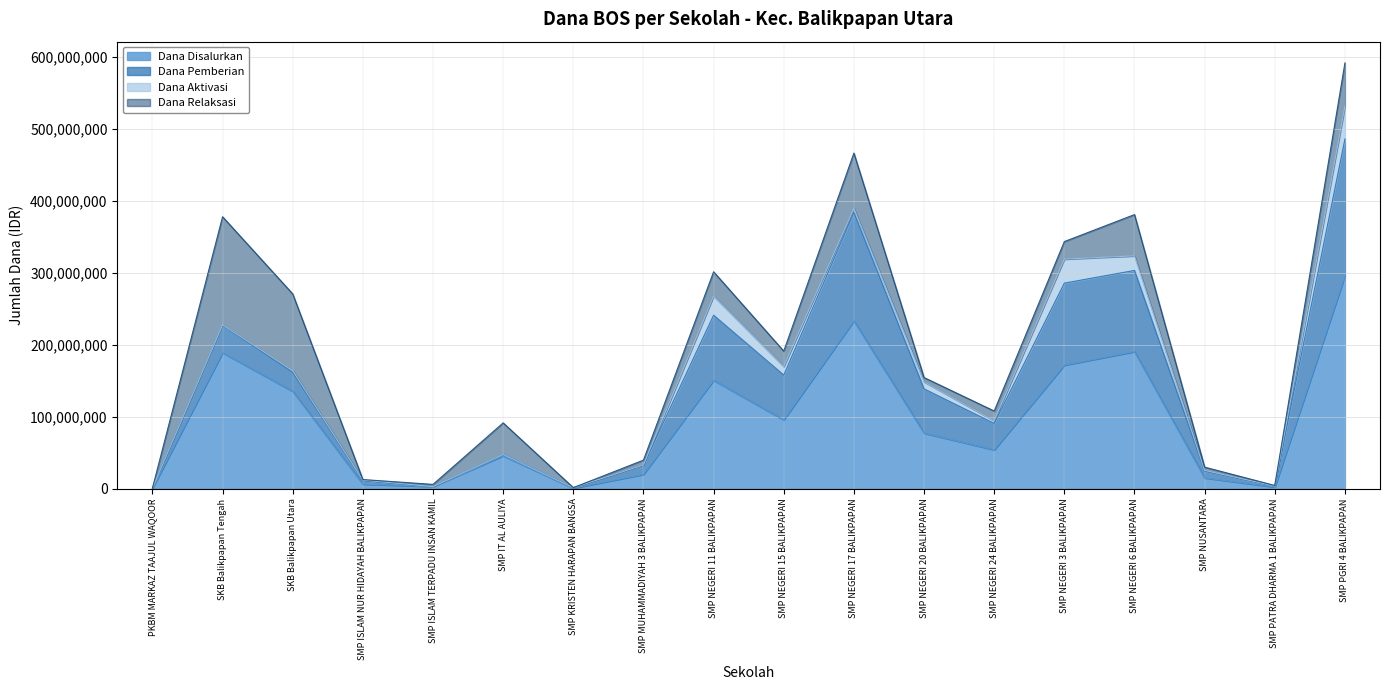

Is it true that Dana Pemberian equals 154178 at PKBM MARKAZ TAAJUL WAQOOR?

False